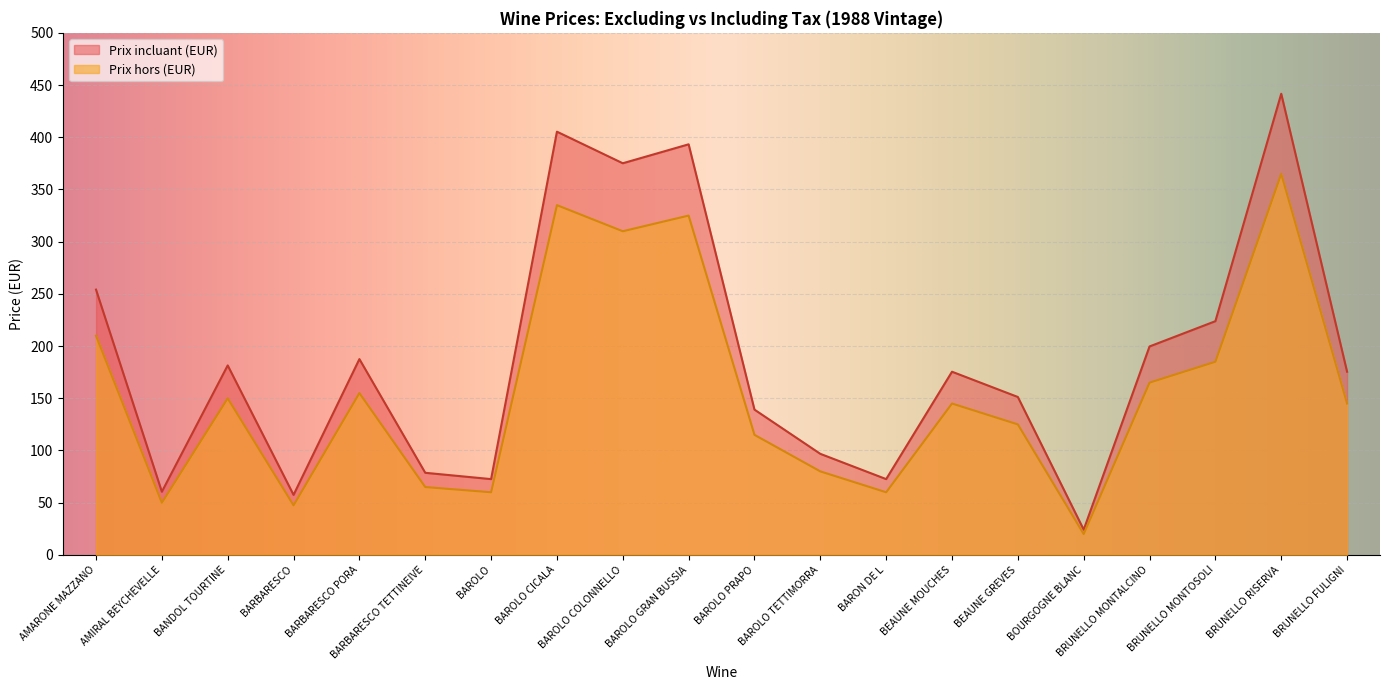

List the series in order of their peak value, highest first.

Prix incluant (EUR), Prix hors (EUR)